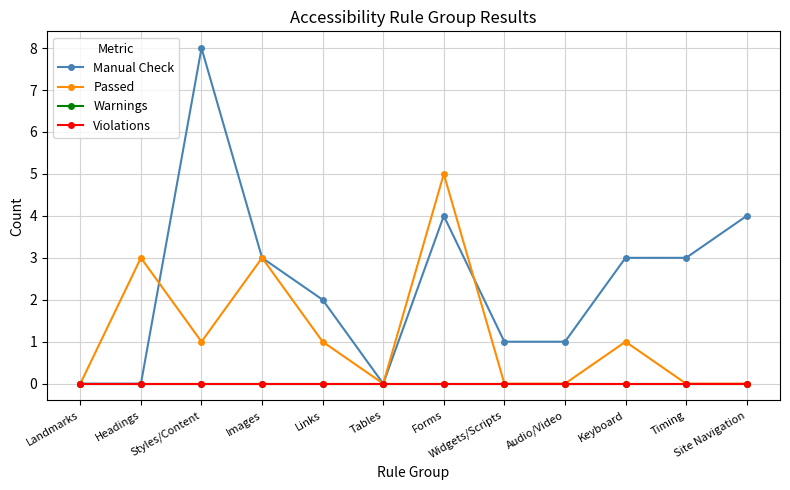

The Passed series shows 0 at Audio/Video. True or false?

True